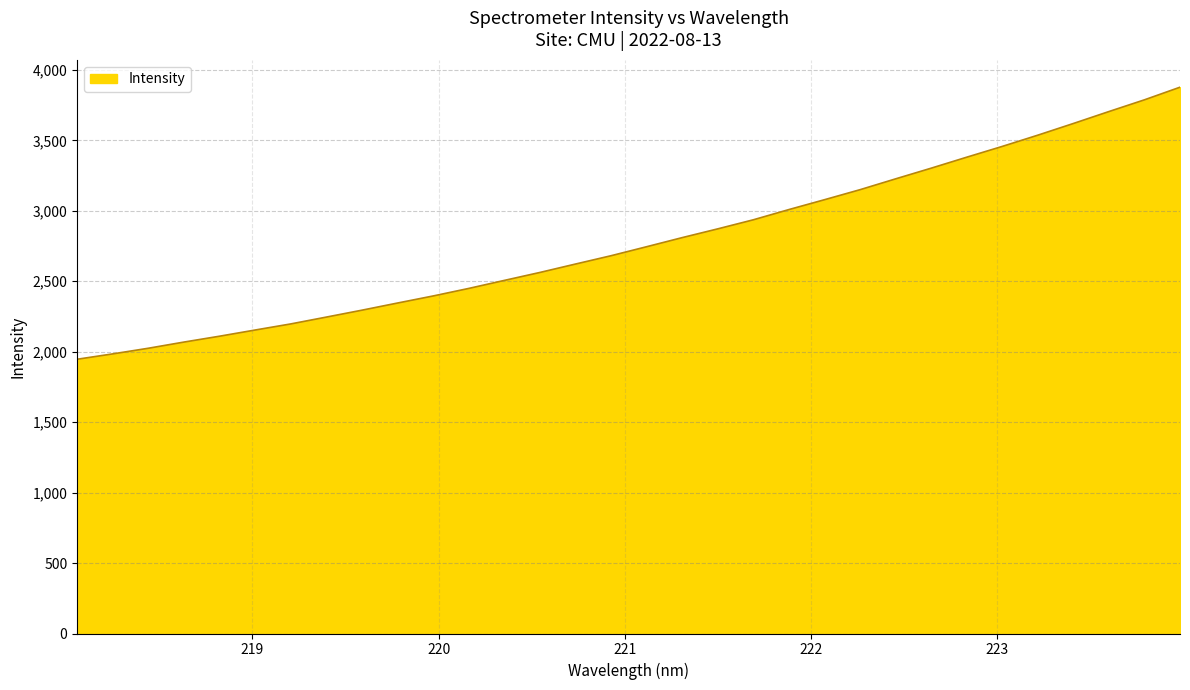

What is the difference between the maximum and minimum values?

1931.0